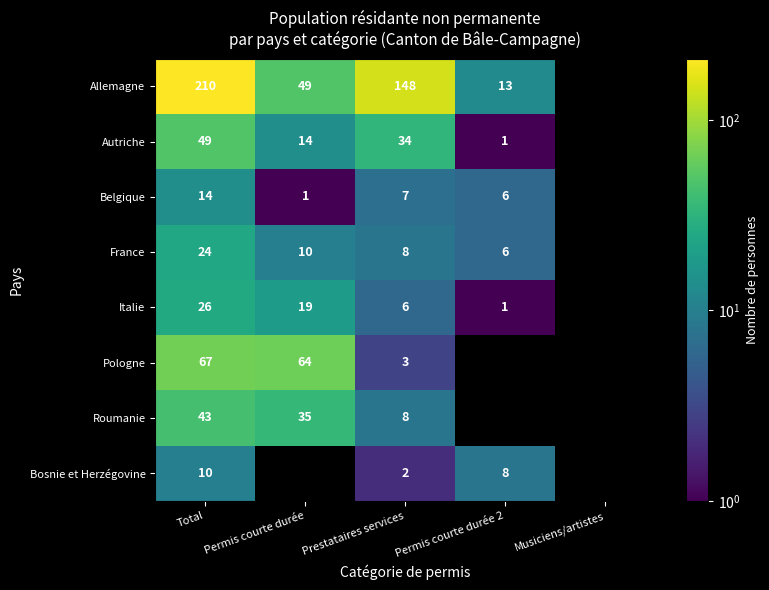

The value of Roumanie at Total is 25. True or false?

False